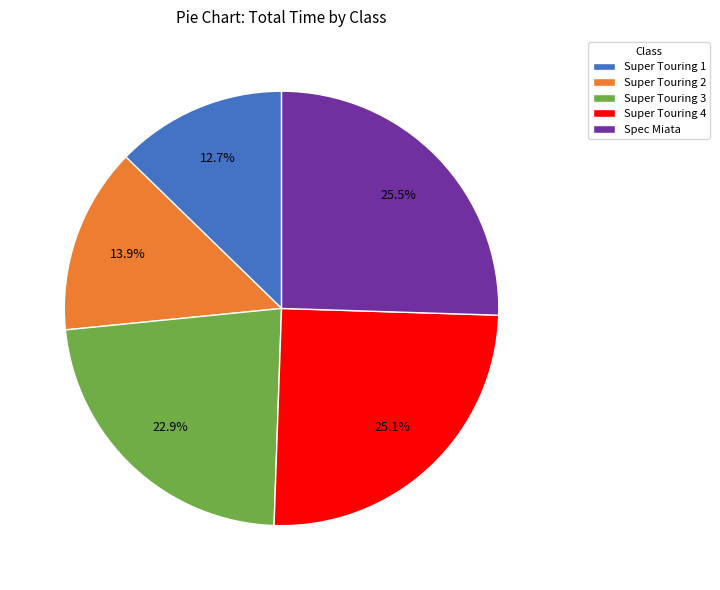

Is there a majority slice in this chart?

No